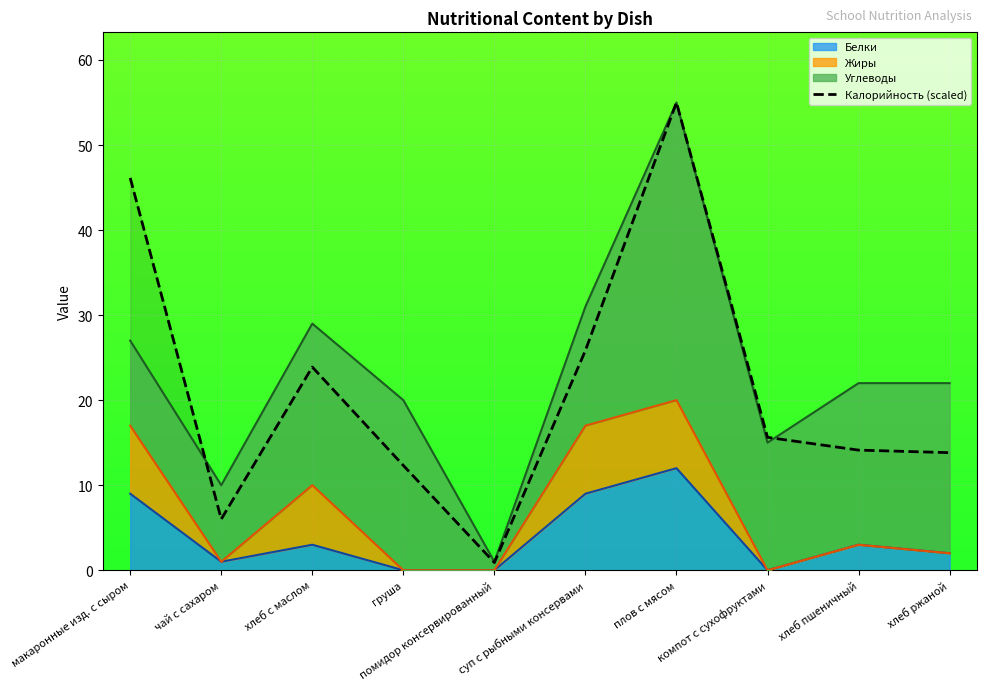

How many points are lower than both their immediate neighbors (excluding endpoints)?

2